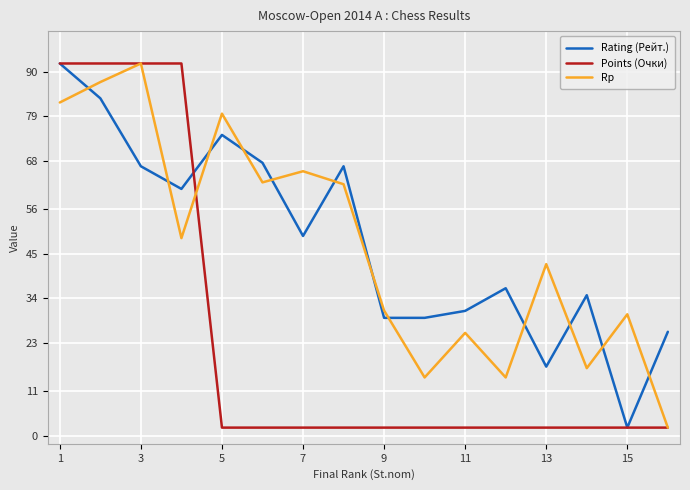

What is the maximum value shown in the chart?

92.0